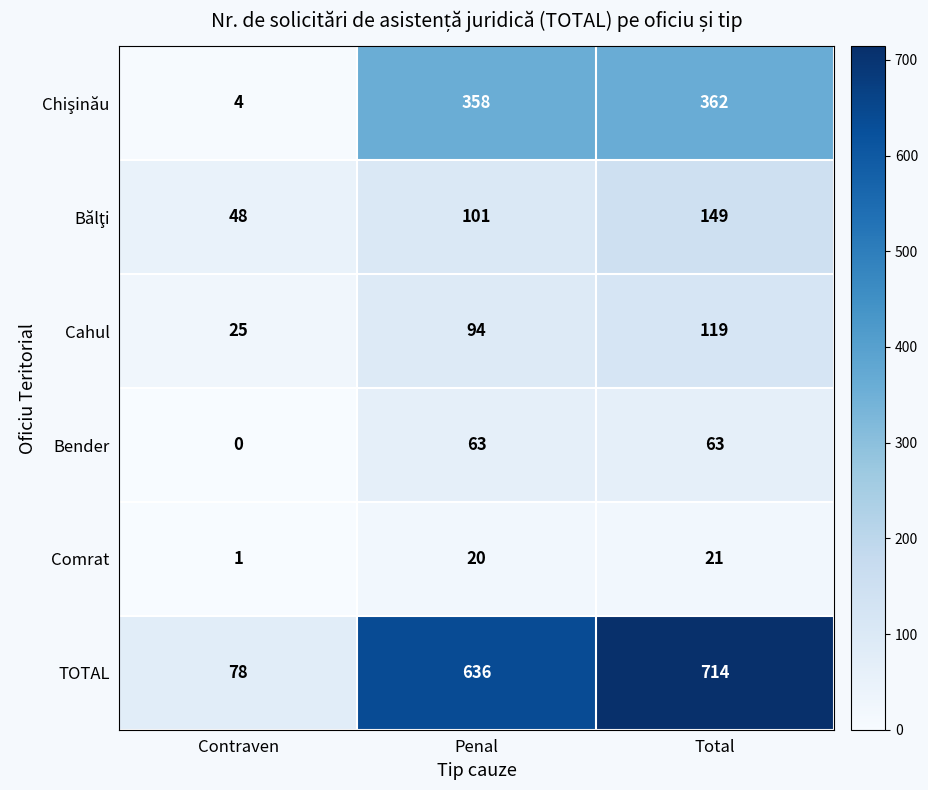

What is the difference between the highest and lowest values at Total?

693